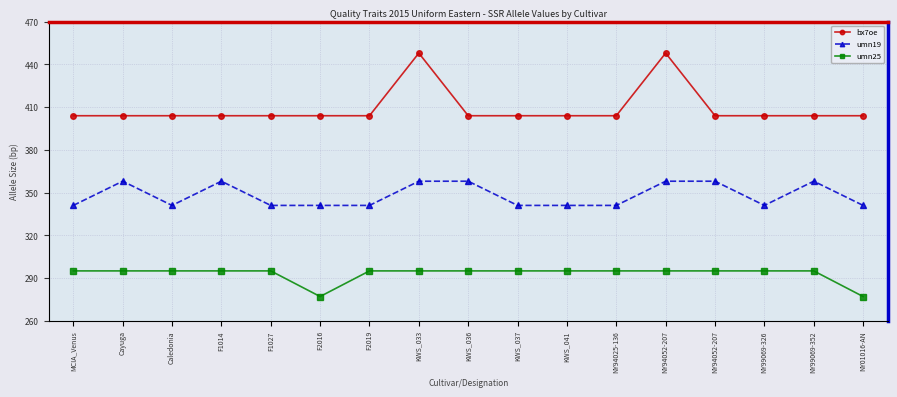

What are all the series names shown in the legend?

bx7oe, umn19, umn25